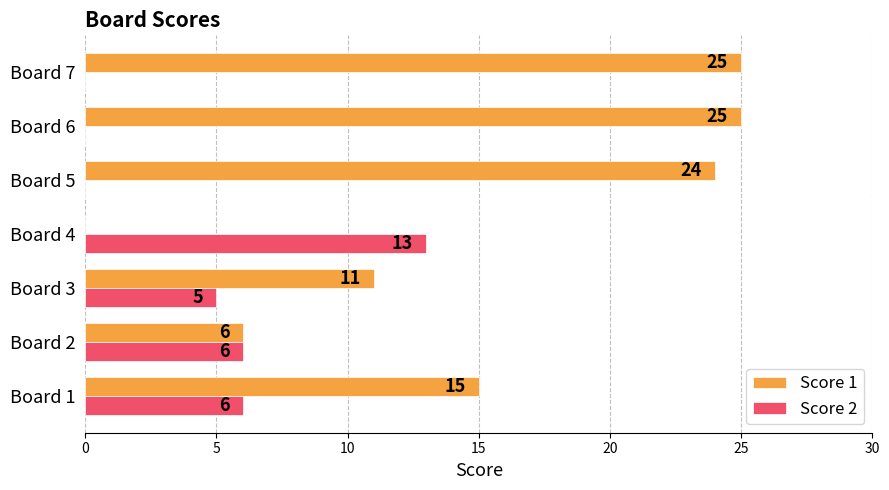

What is the sum of all Score 1 values?

106